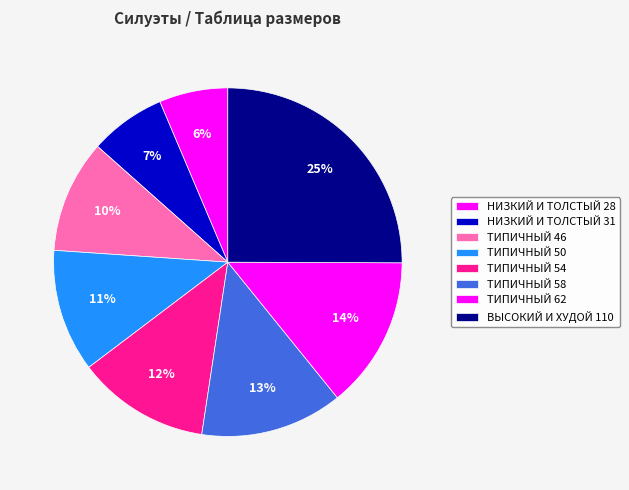

Is there a majority slice in this chart?

No